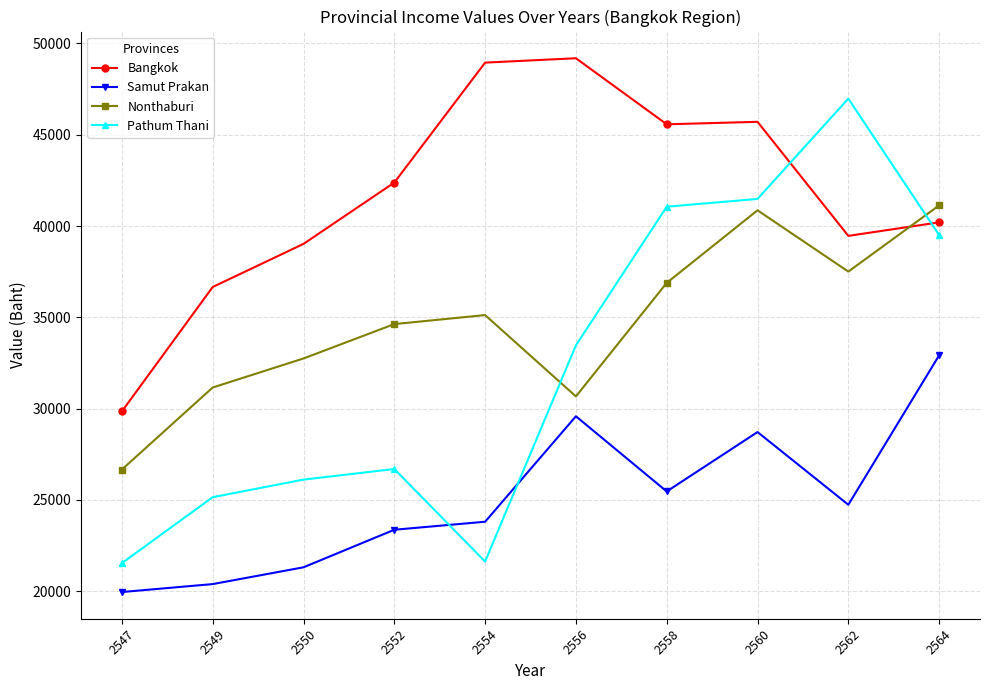

At 2558, list the series in order from largest to smallest.

Bangkok, Pathum Thani, Nonthaburi, Samut Prakan